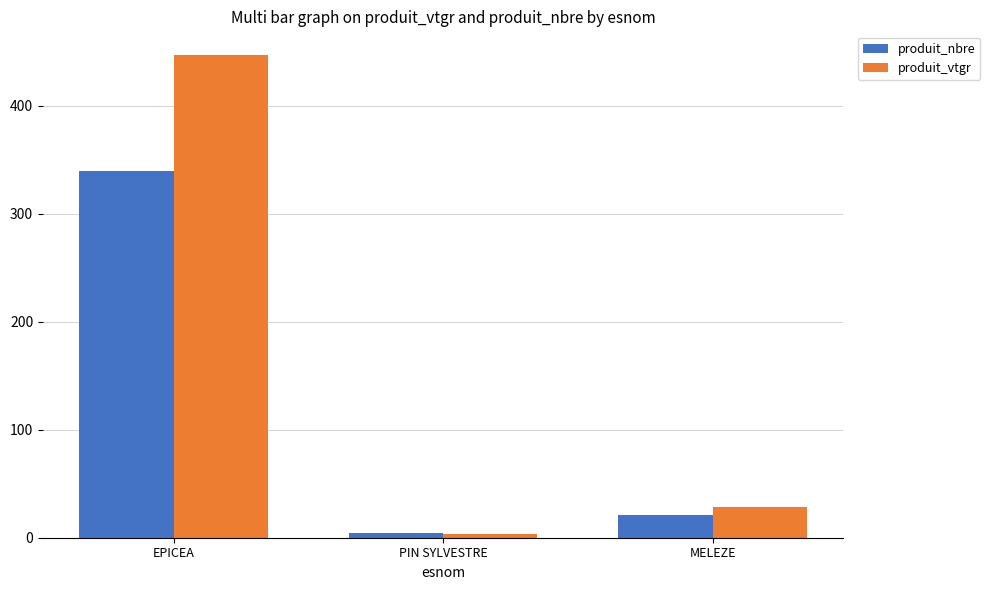

How many bars are there in each group?

2